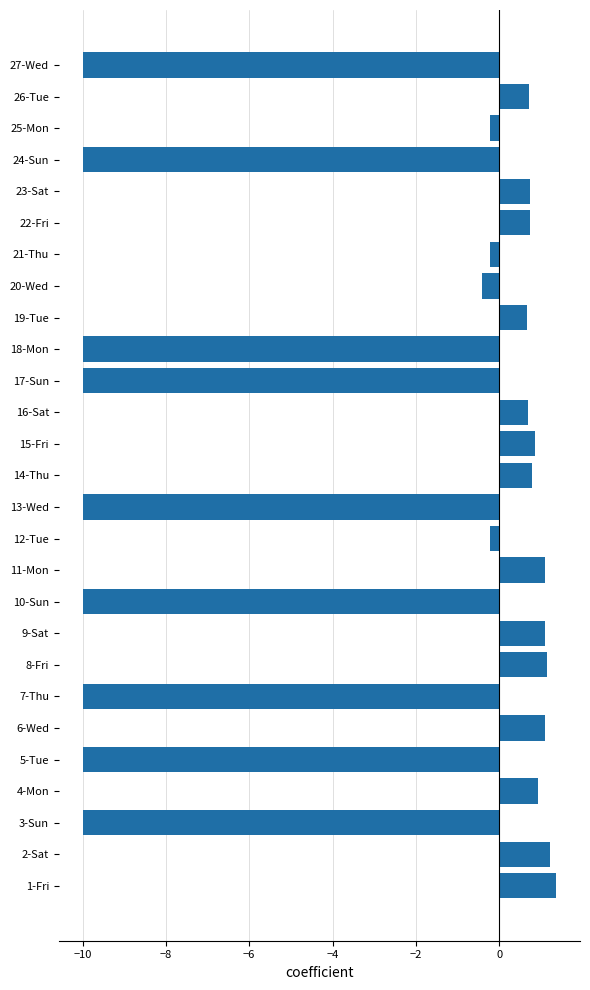

What is the smallest value displayed?

-10.0